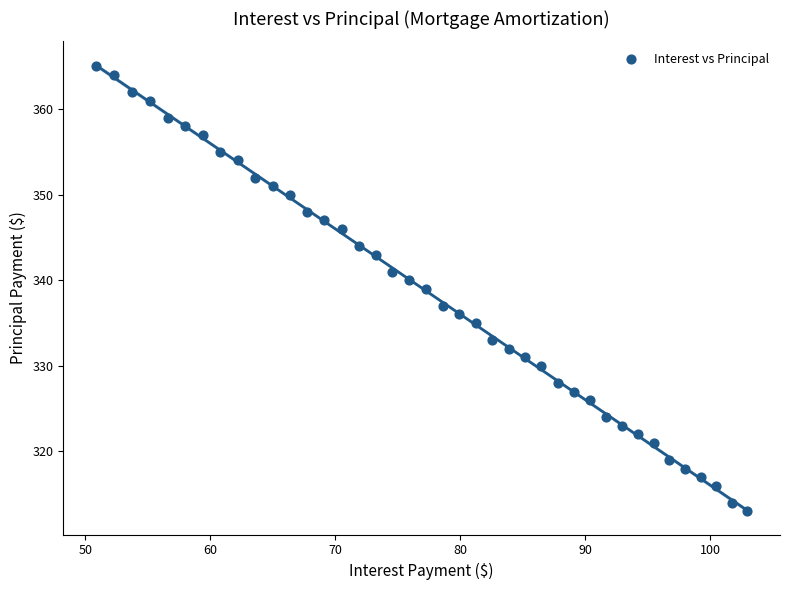

What is the range of Y values (max minus min)?

52